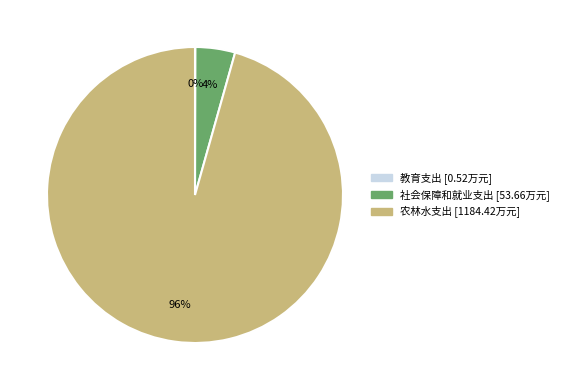

Is there any slice that represents more than half of the pie?

Yes